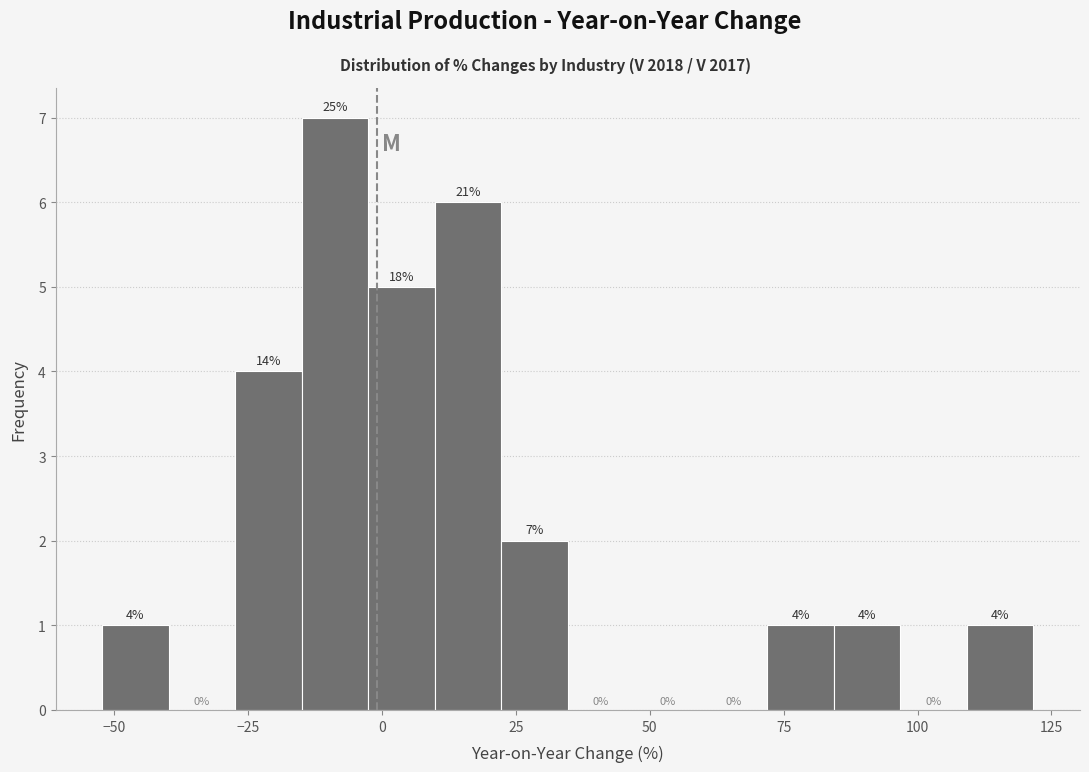

Read against the x-axis, roughly where is the centre of the tallest bar?

-10